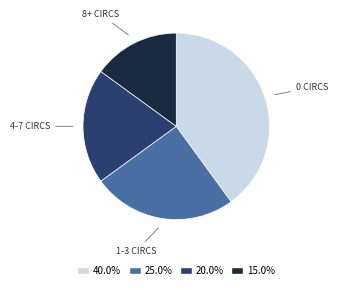

Combined, do 20.0% and 25.0% account for over 50%?

No